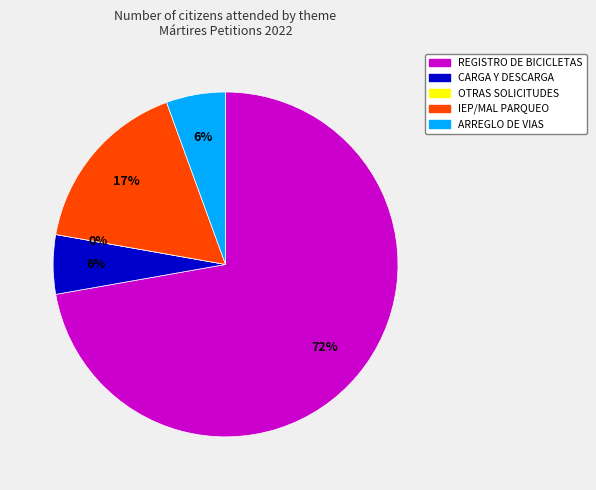

What portion of the pie excludes OTRAS SOLICITUDES (MESA LGBTI 2)?

100.0%